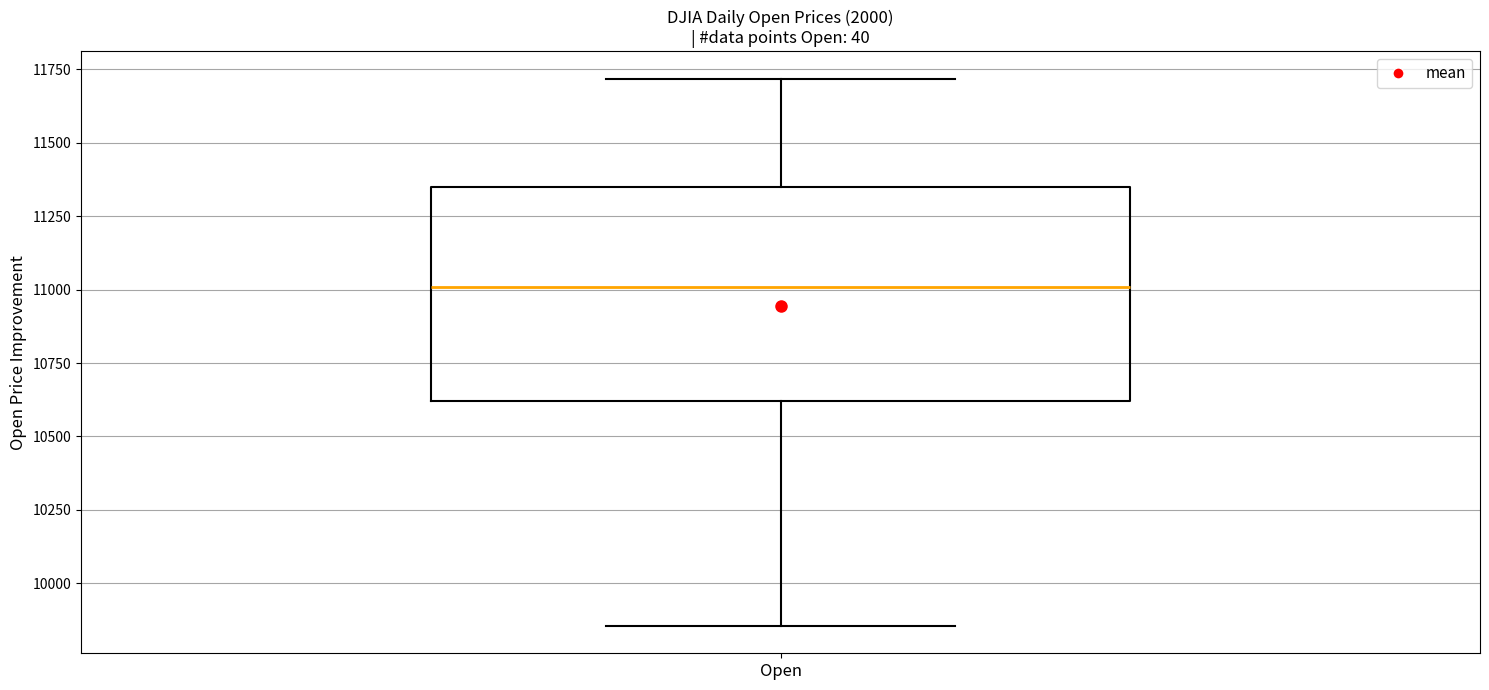

Read this box plot against the y-axis: the position of the median line, the range covered by the box, and the ends of both whiskers. The values are not printed on the chart, so give them approximately, as read against the axis.

median 11000, box 10600 to 11350, whiskers 9850 to 11700